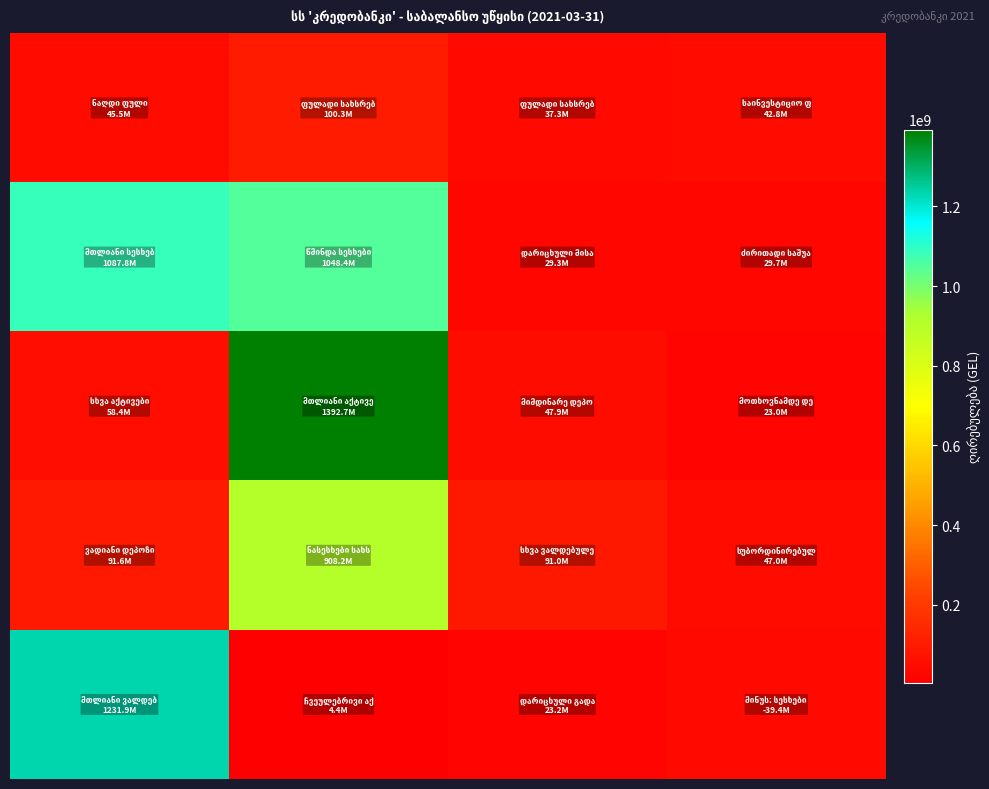

At which category is the sum across all series the highest?

1